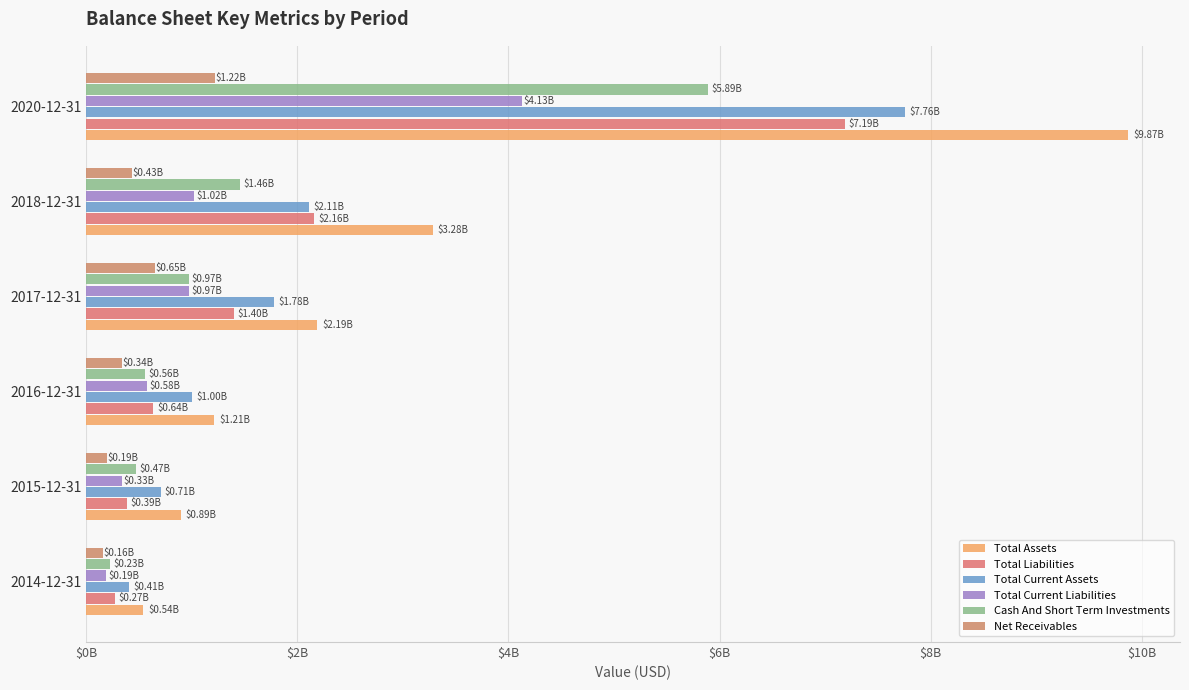

Does the chart contain any negative values?

No